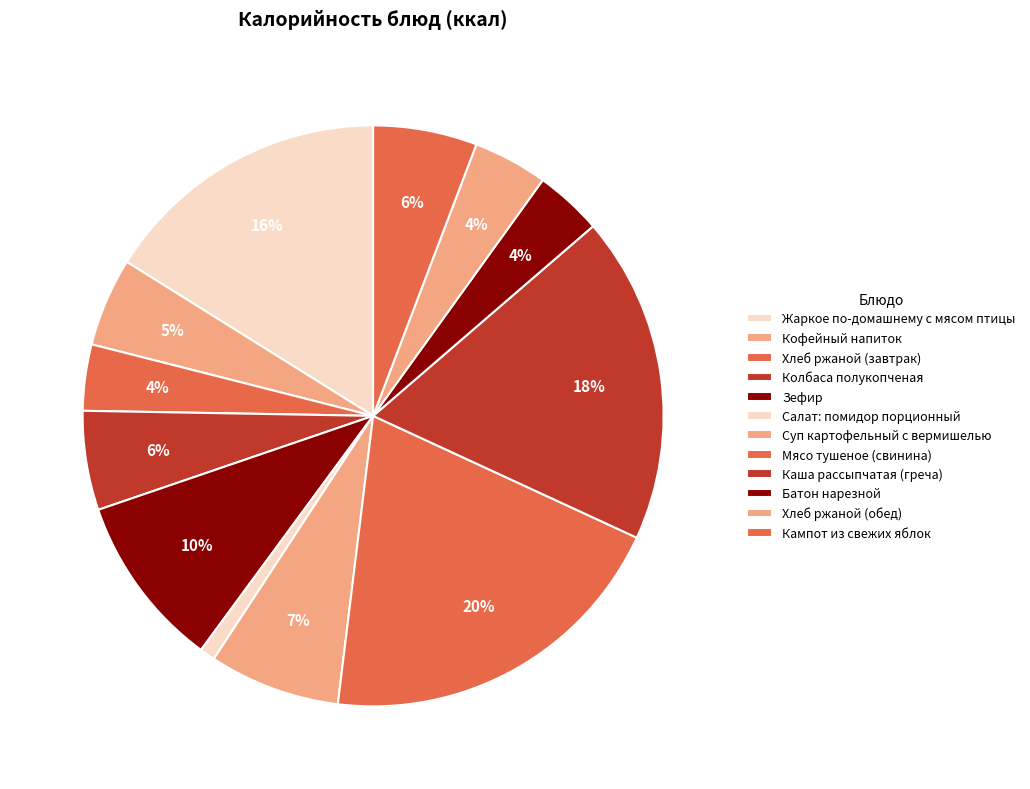

What percentage is the Жаркое по-домашнему с мясом птицы slice, to the nearest percent?

16%